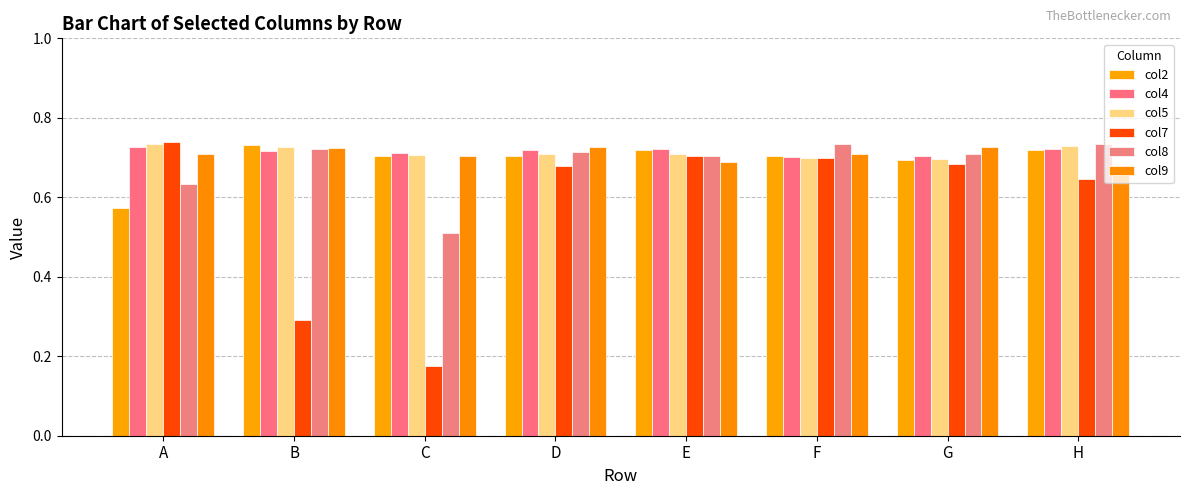

Is it true that col9 equals 0.7 at H?

True